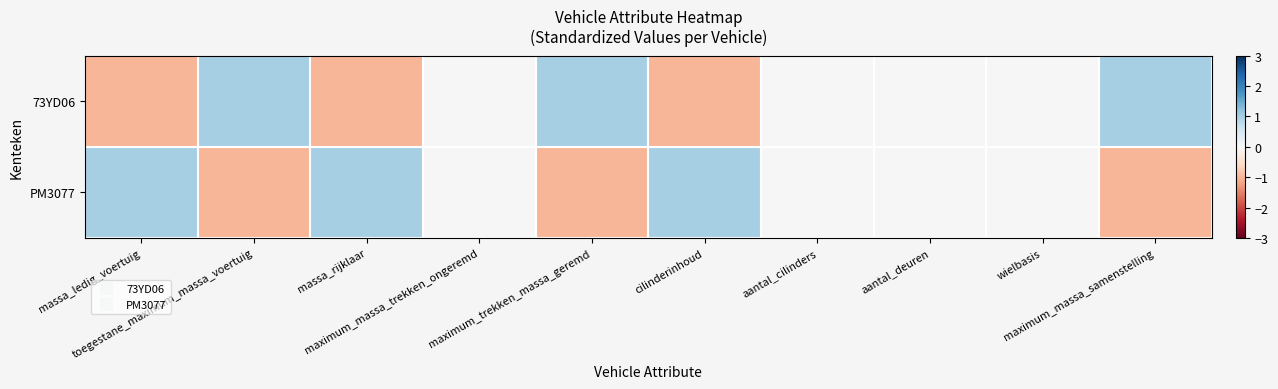

What is the spread (max minus min) of values at massa_ledig_voertuig?

2